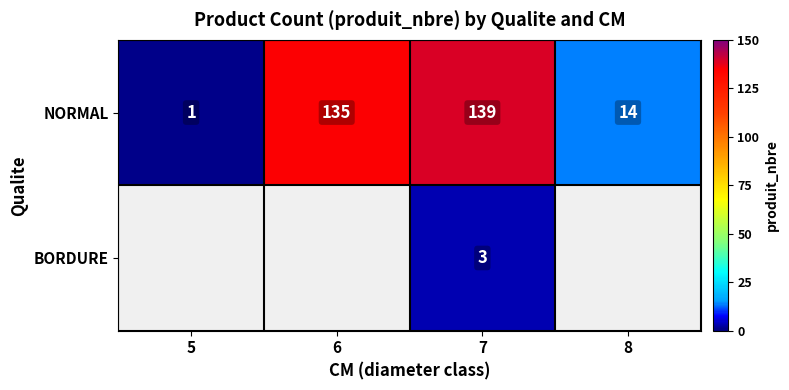

Where is NORMAL nearest to the value 70?

8